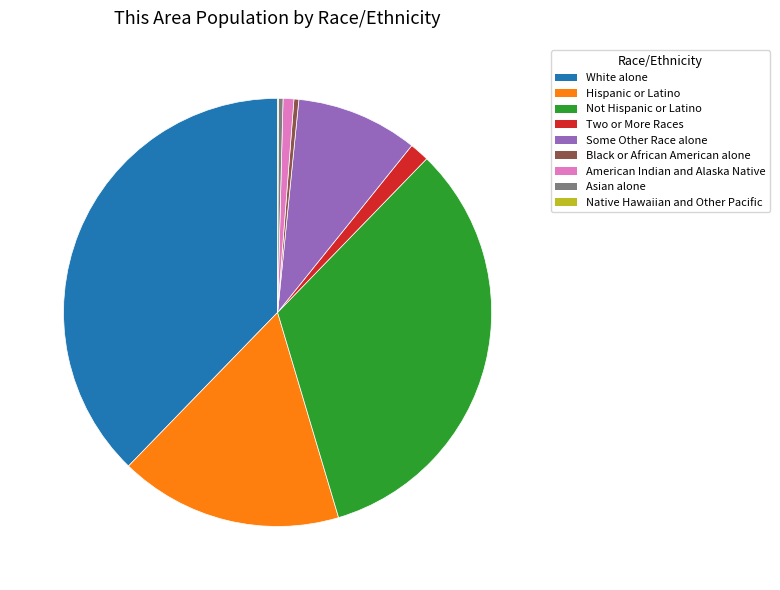

Approximately how many times larger is the value at Black or African American alone compared to American Indian and Alaska Native?

0.5